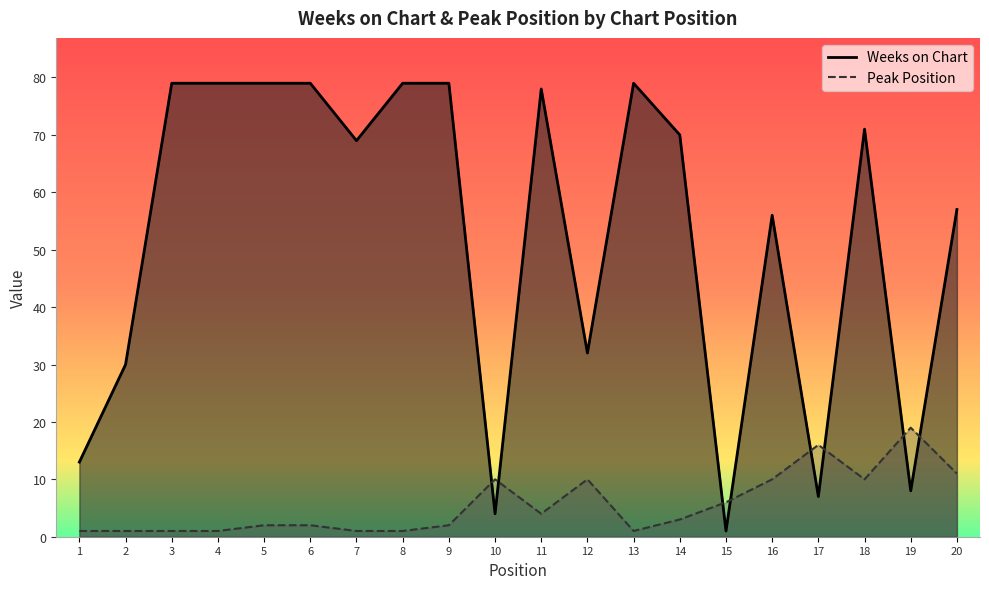

How many data points in Weeks on Chart are less than 70?

10